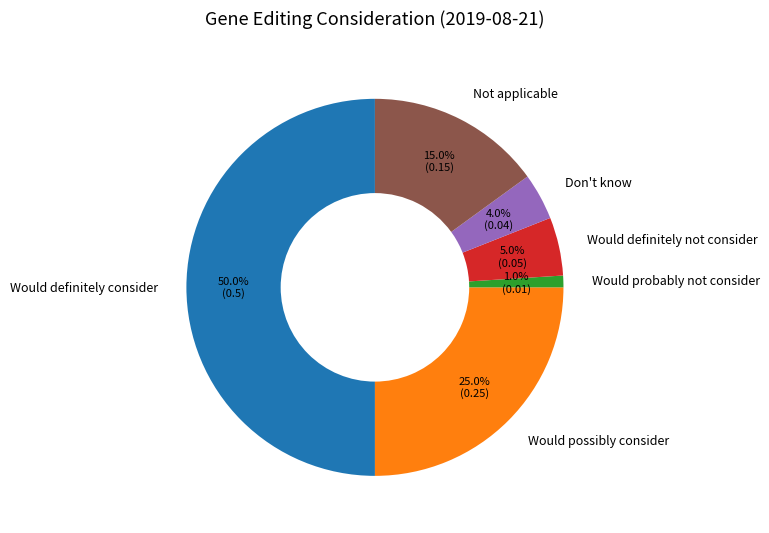

What percentage is the Would definitely not consider slice, to the nearest percent?

5%